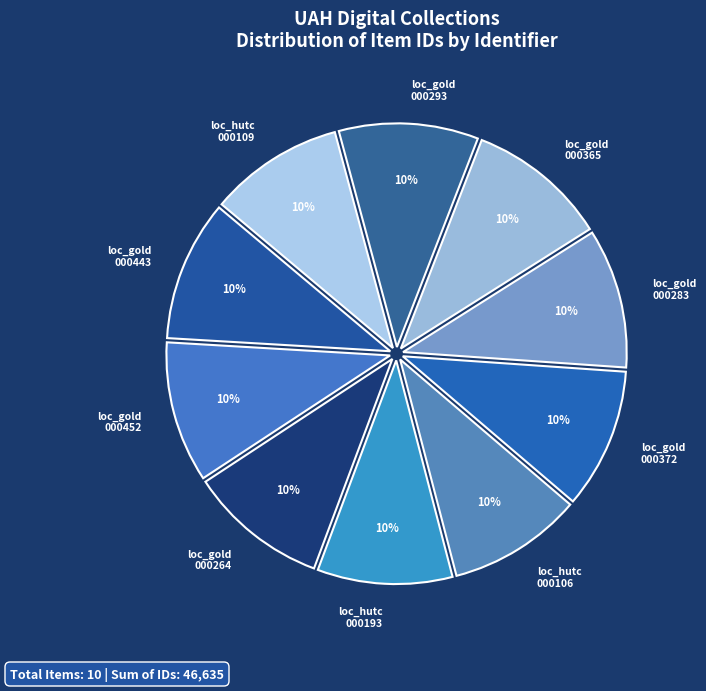

Is it true that loc_gold 000443 is 1% of the pie?

False